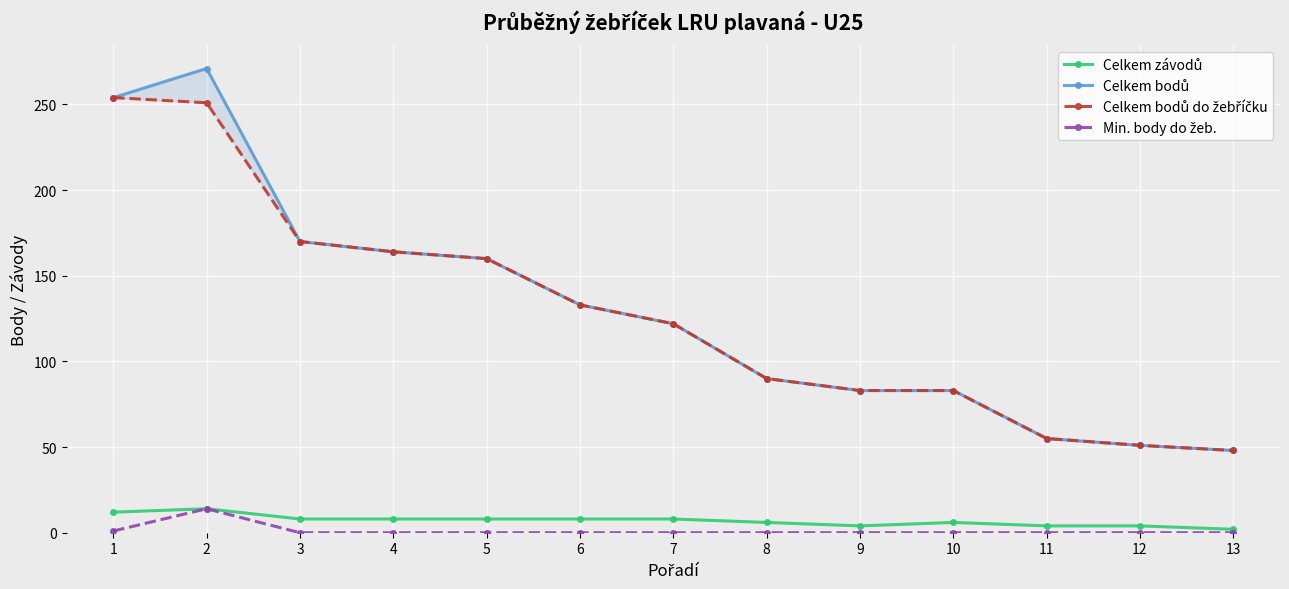

What is the difference between the maximum and second lowest values in the Celkem závodů series?

10